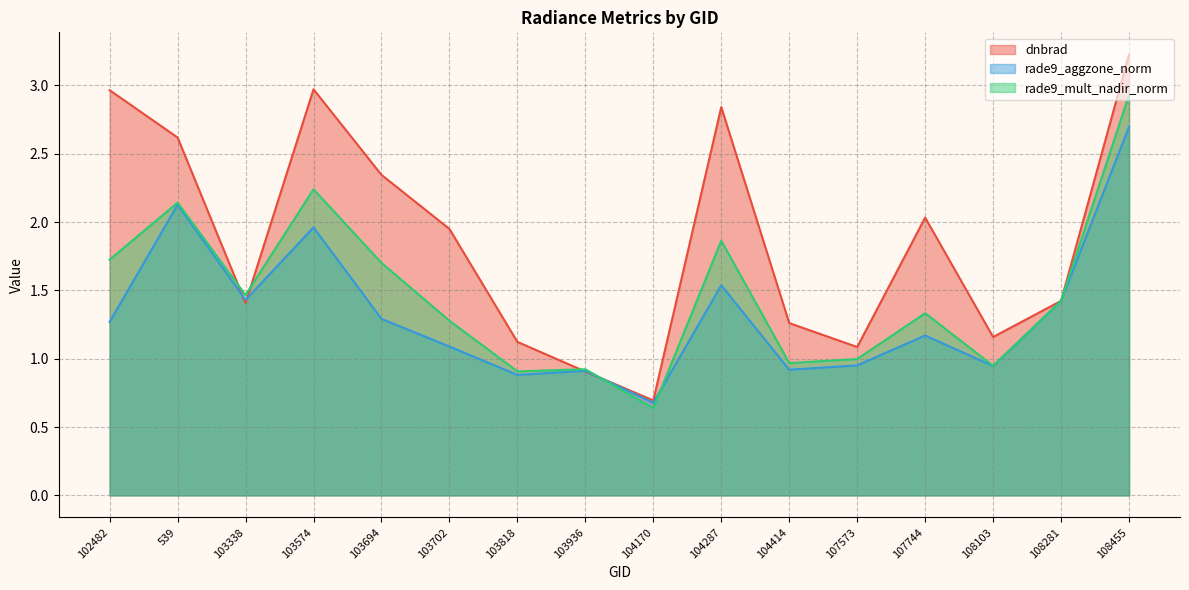

At how many categories does at least one series exceed 2?

7